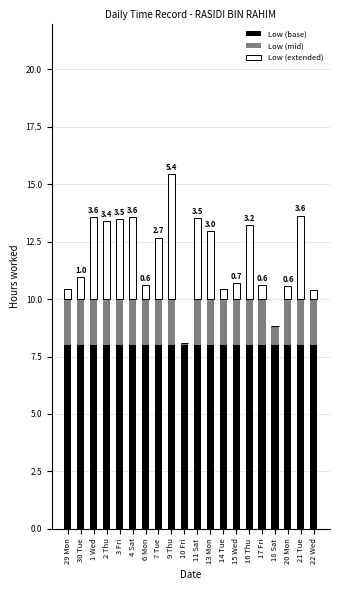

The value of Low (base) at 7 Tue is 8.0. True or false?

True